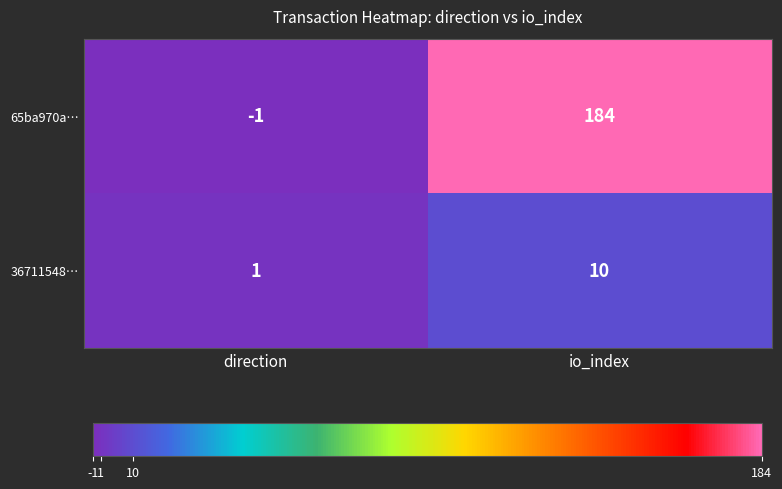

At which category is the sum across all series the highest?

io_index